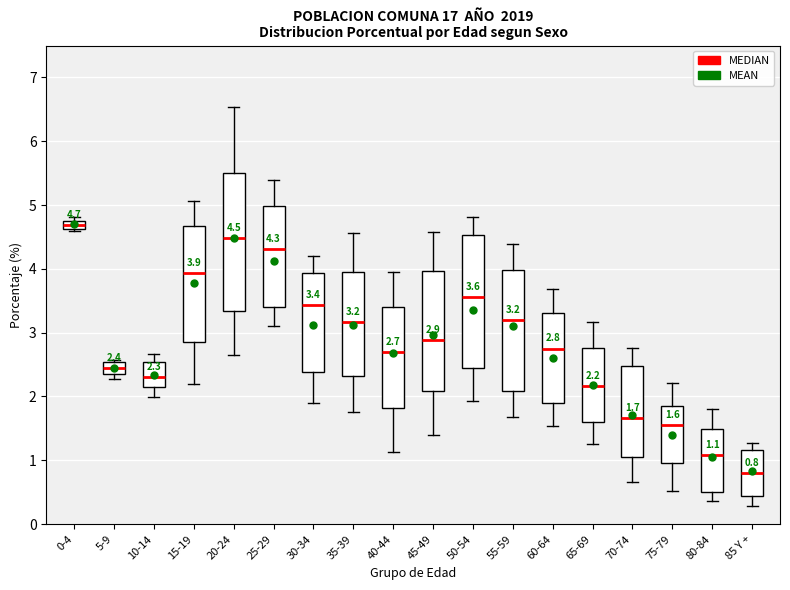

Which box's median line is the lowest?

85 Y +